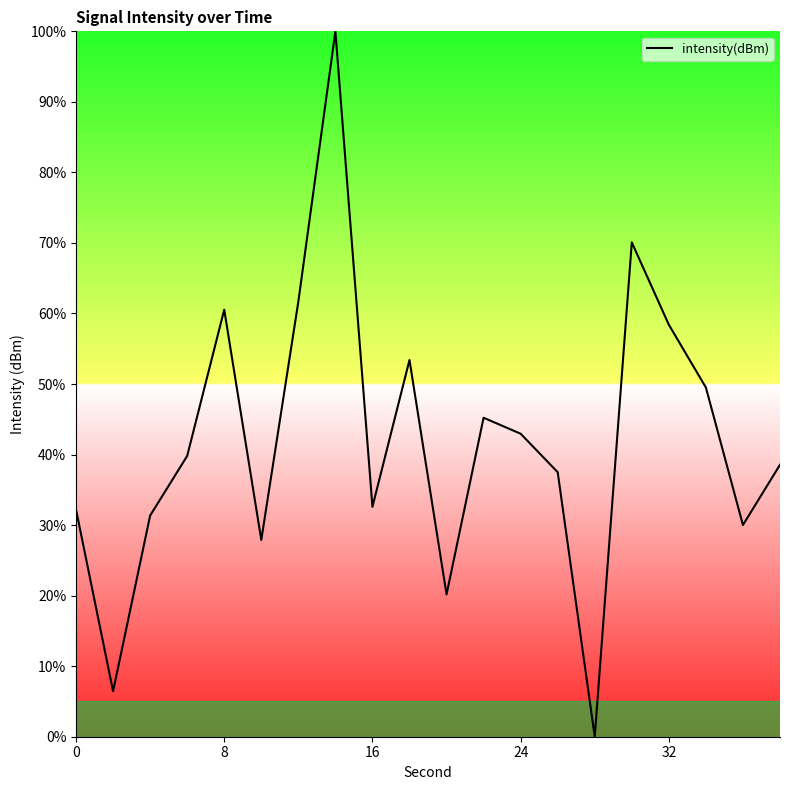

What is the greatest value displayed?

100.0